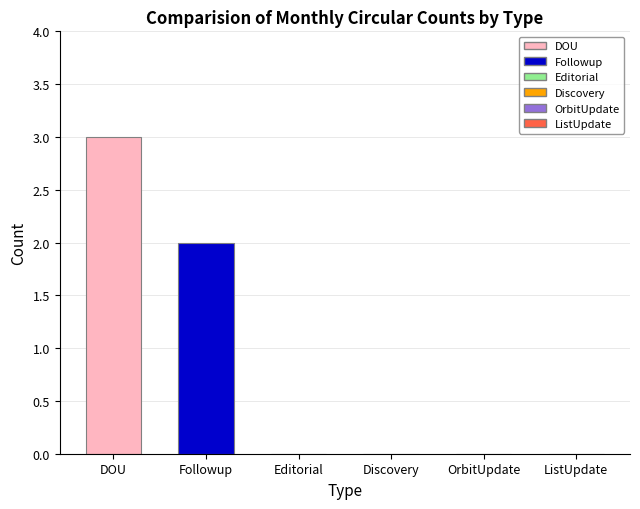

Rank the series by their maximum value, from highest to lowest.

DOU, Followup